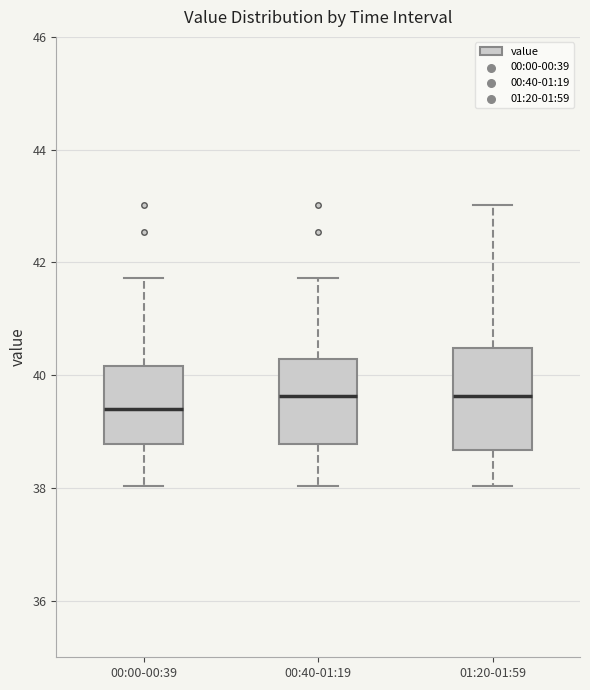

Reading left to right, transcribe this box plot: for each box, give where its median line is, the range the box spans, and where its two whiskers end, as read against the y-axis. The values are not printed on the chart, so give them approximately, as read against the axis.

00:00-00:39: median 39.4, box 38.8 to 40.2, whiskers 38.0 to 41.8
00:40-01:19: median 39.6, box 38.8 to 40.2, whiskers 38.0 to 41.8
01:20-01:59: median 39.6, box 38.6 to 40.4, whiskers 38.0 to 43.0